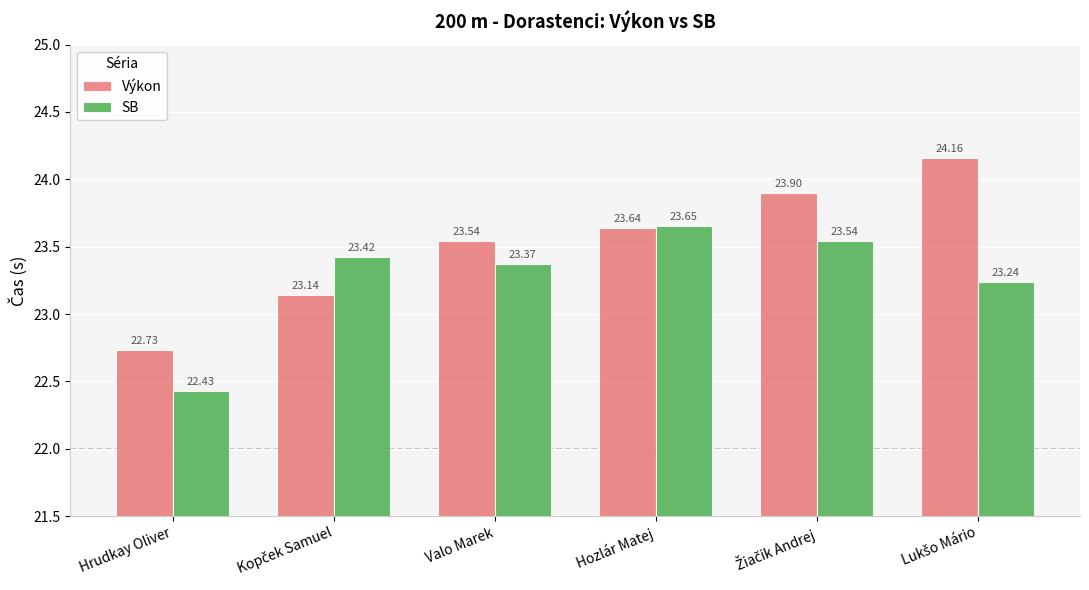

What are all the series names shown in the legend?

Výkon, SB